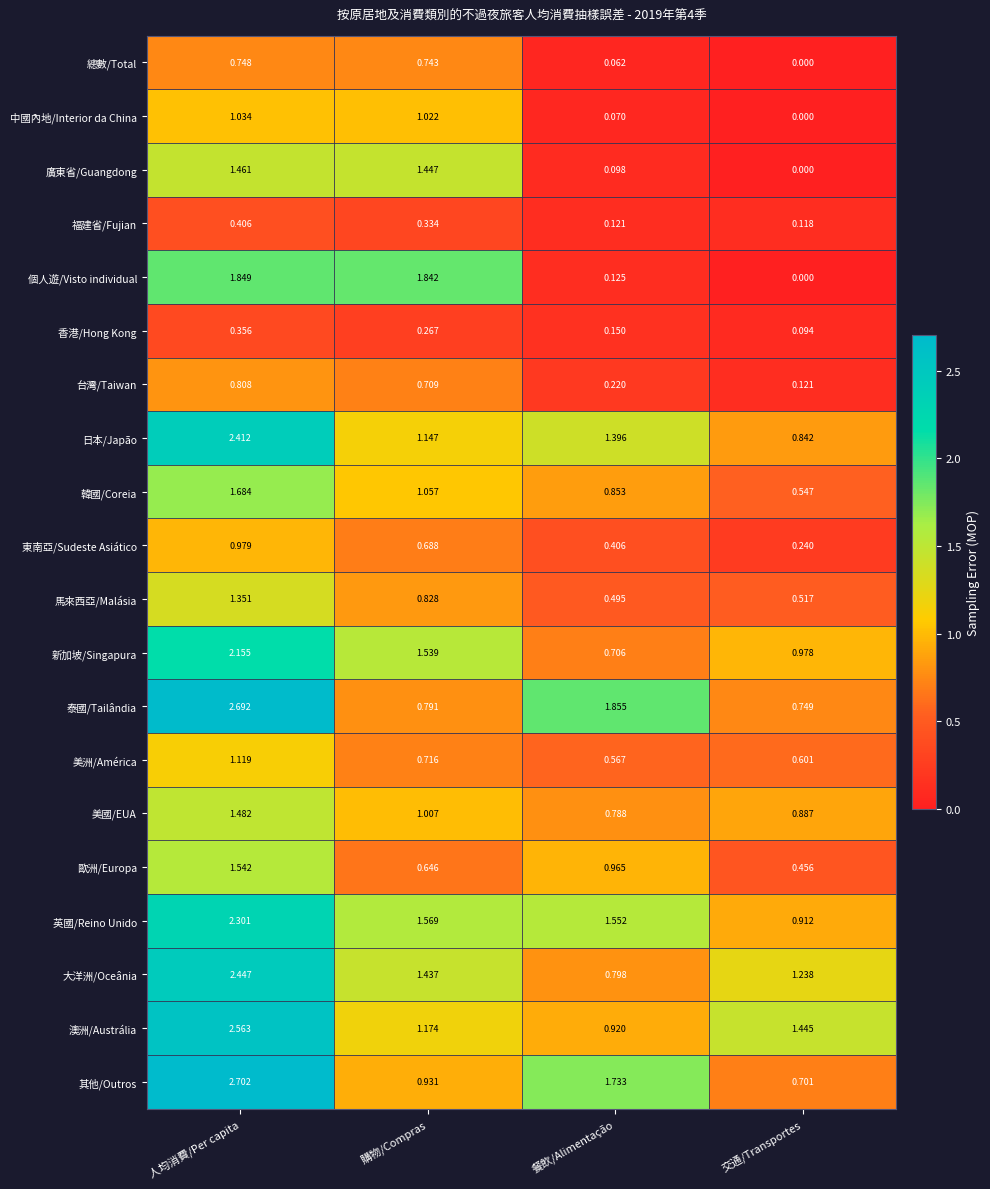

Which series has the largest range (max minus min)?

其他/Outros